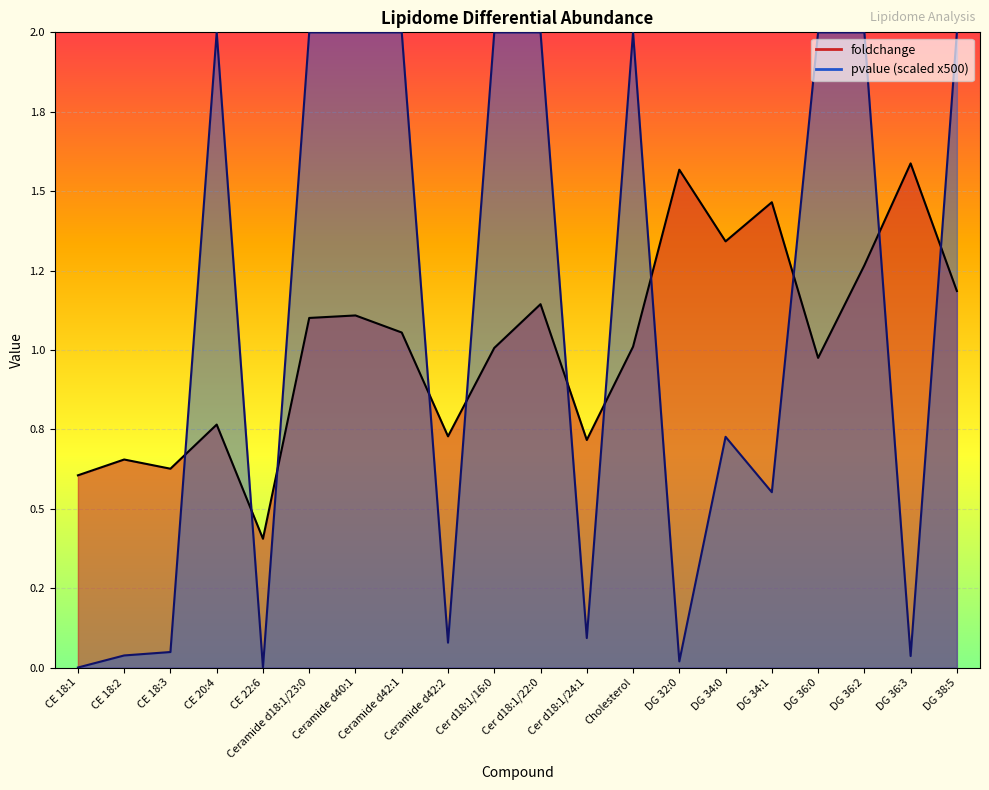

What is the approximate value at DG 34:1?

1.5